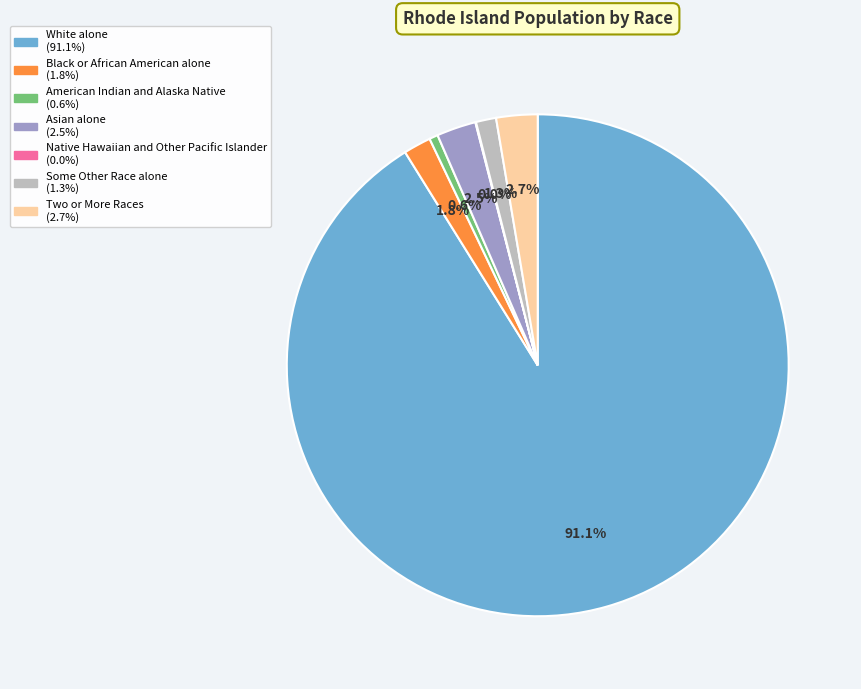

To the nearest percent, what percentage of the pie is American Indian and Alaska Native?

1%